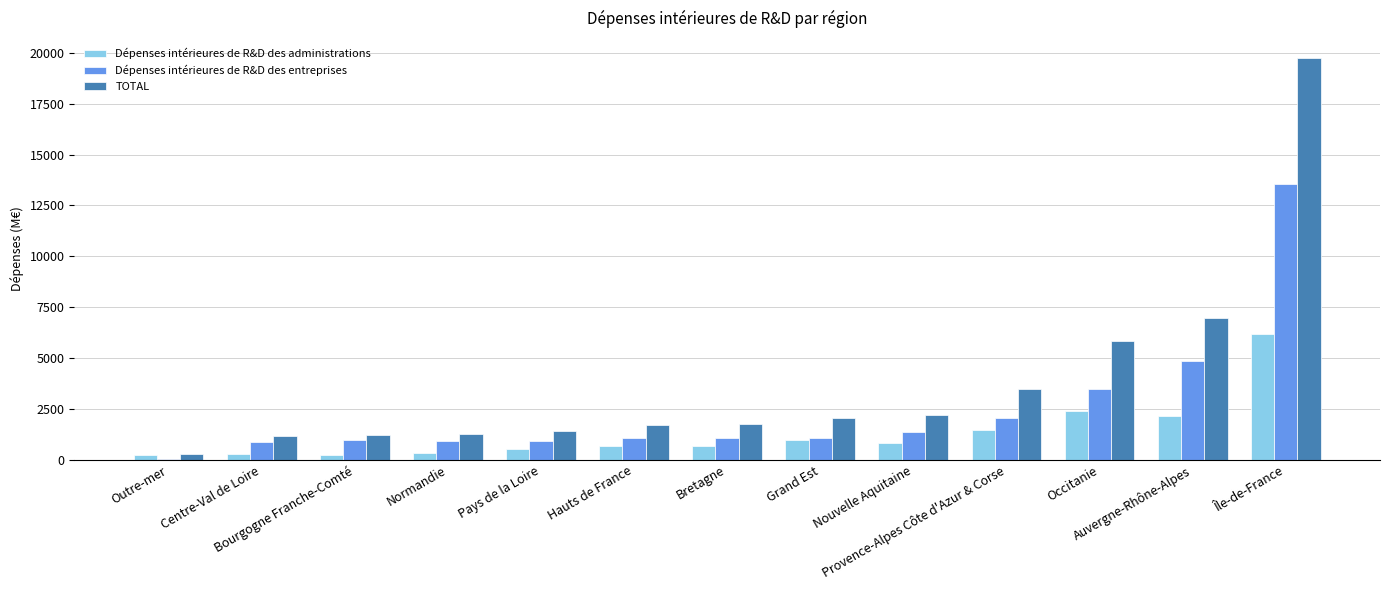

What is the sum of the Dépenses intérieures de R&D des administrations values at Auvergne-Rhône-Alpes and Occitanie?

4525.3